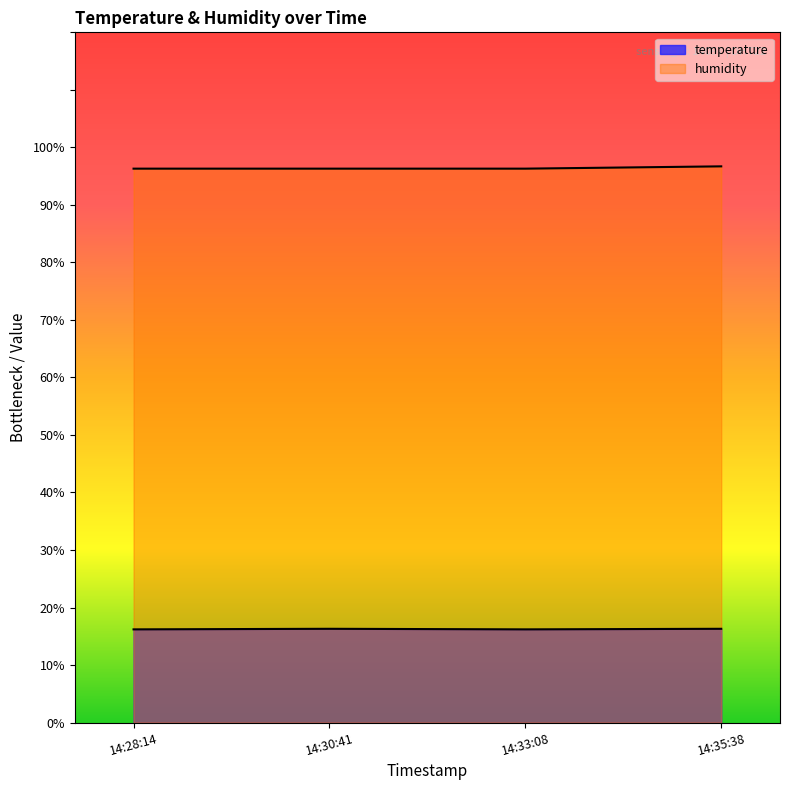

List the labels in order of humidity value, smallest first.

14:28:14, 14:30:41, 14:33:08, 14:35:38